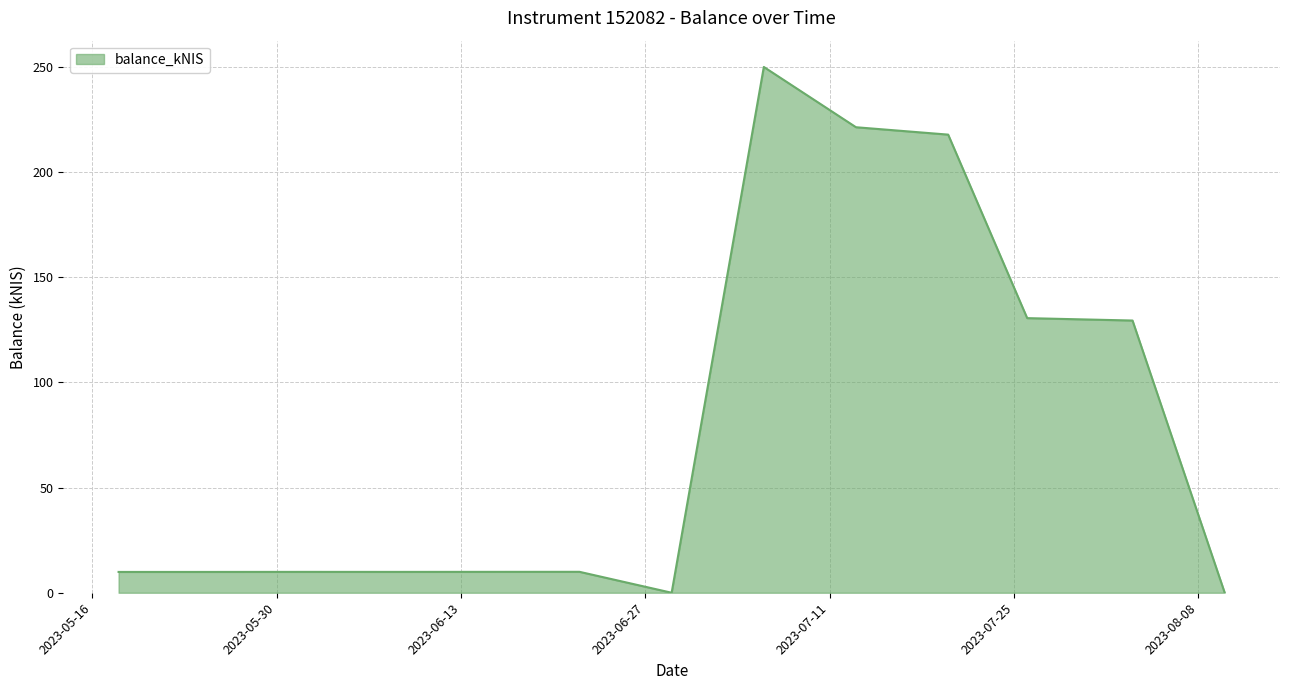

What is the difference between the maximum and minimum values?

249.9